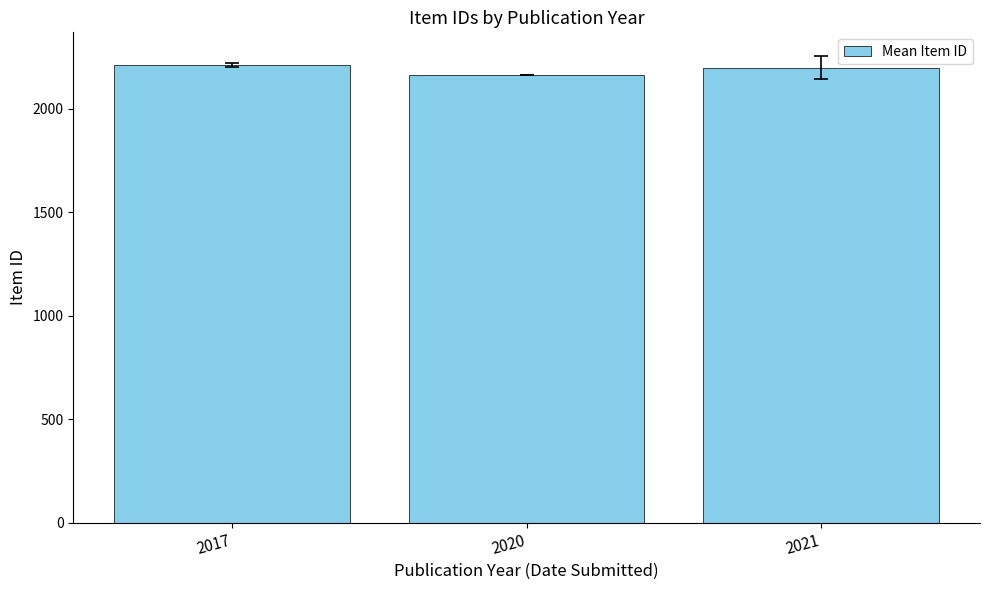

What is the minimum value shown in the chart?

2165.0